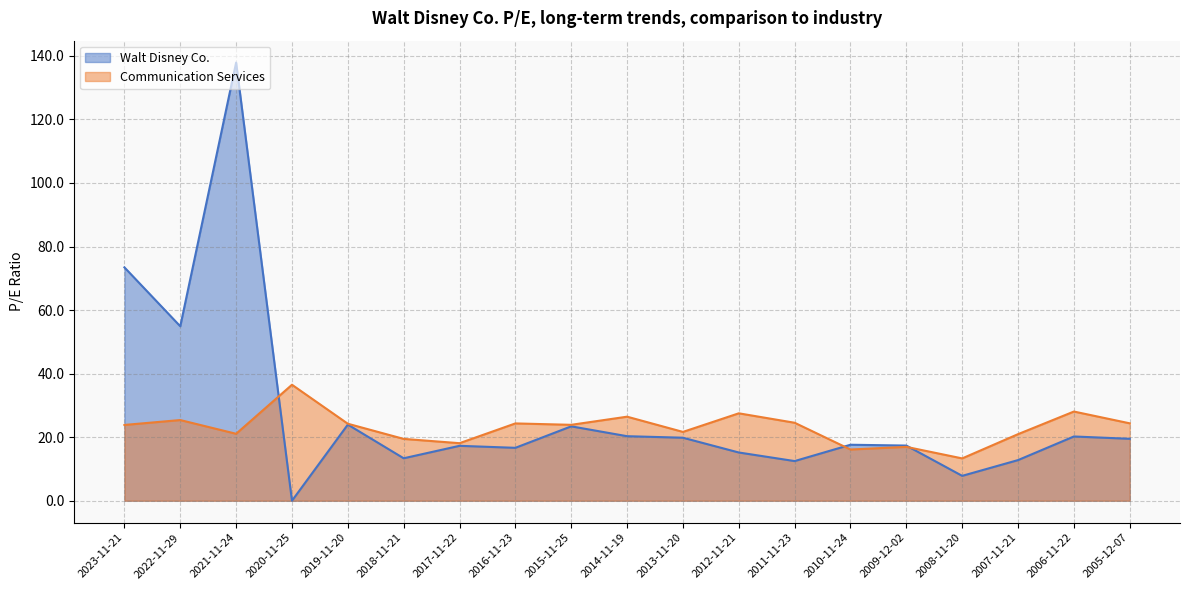

Where is Walt Disney Co. nearest to the value 68?

2023-11-21